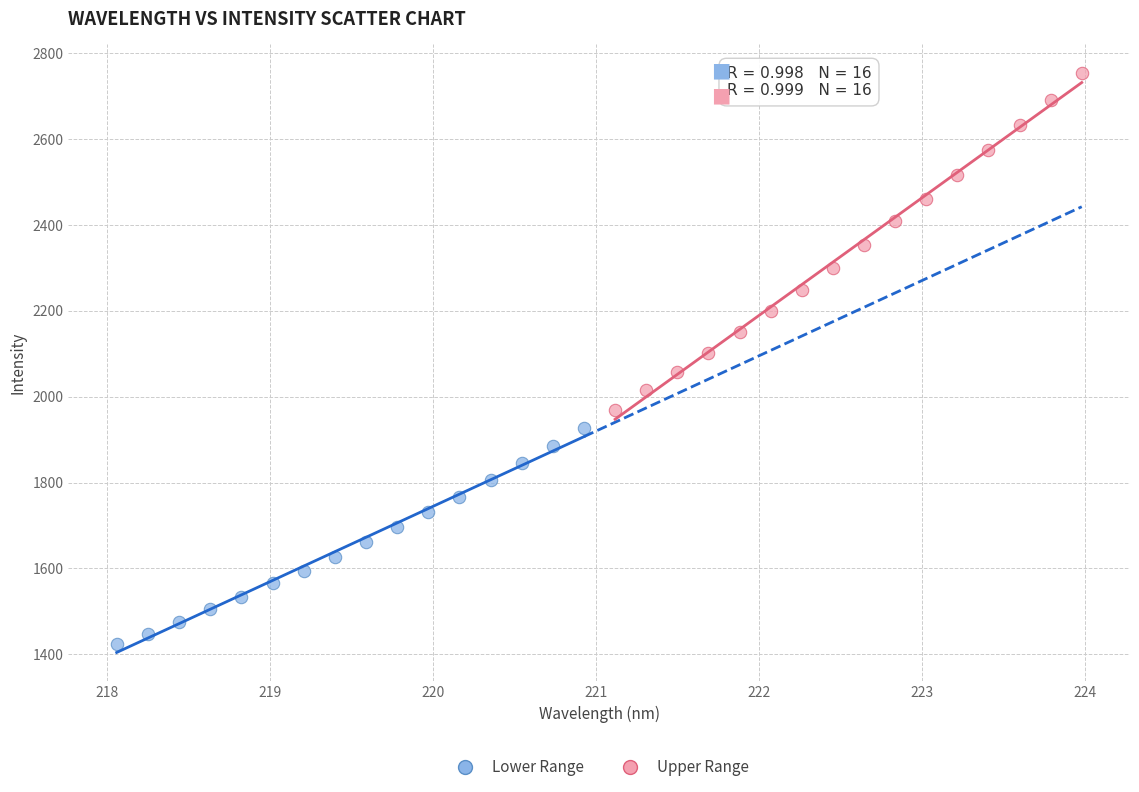

Which series reaches the maximum Y coordinate?

Upper Range